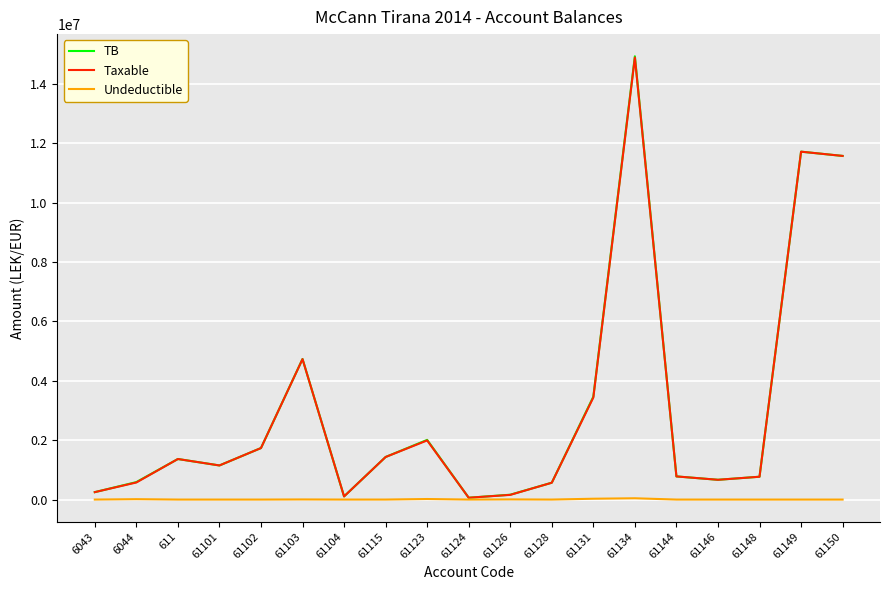

How many series are shown in this chart?

3